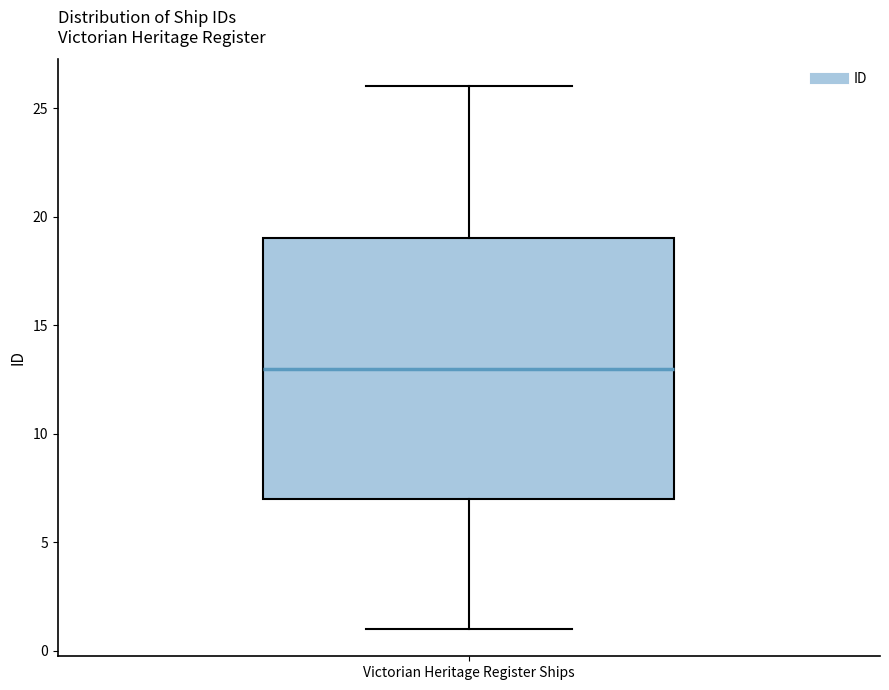

Transcribe this box plot: give where the median line is, the range the box spans, and where the two whiskers end, as read against the y-axis. The values are not printed on the chart, so give them approximately, as read against the axis.

median 13, box 7 to 19, whiskers 1 to 26